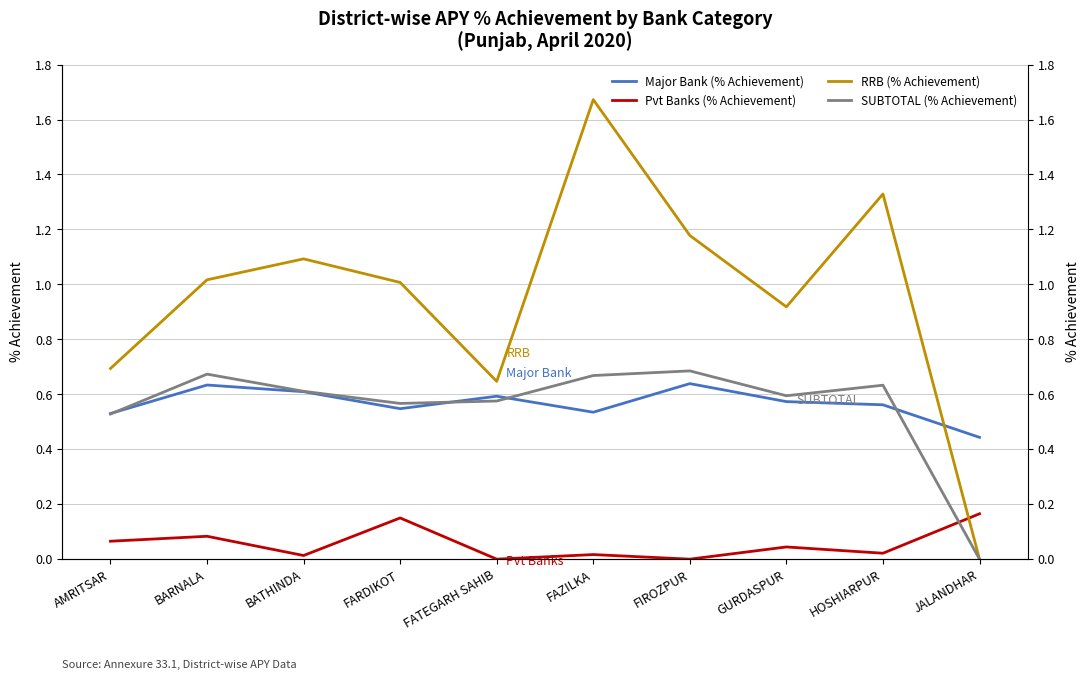

How many series are shown in this chart?

4